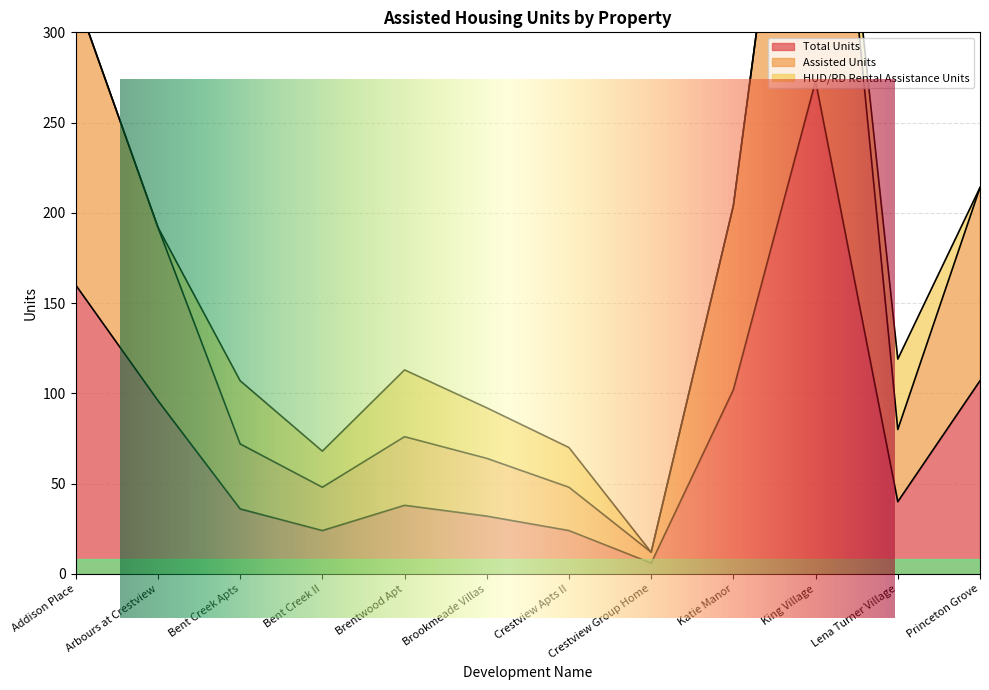

The value of Total Units at Addison Place is 247. True or false?

False